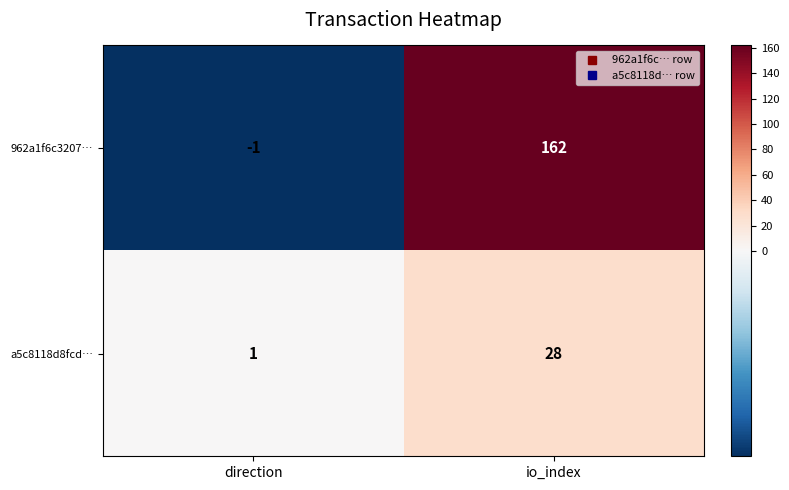

Where is 962a1f6c3207… nearest to the value 80?

direction